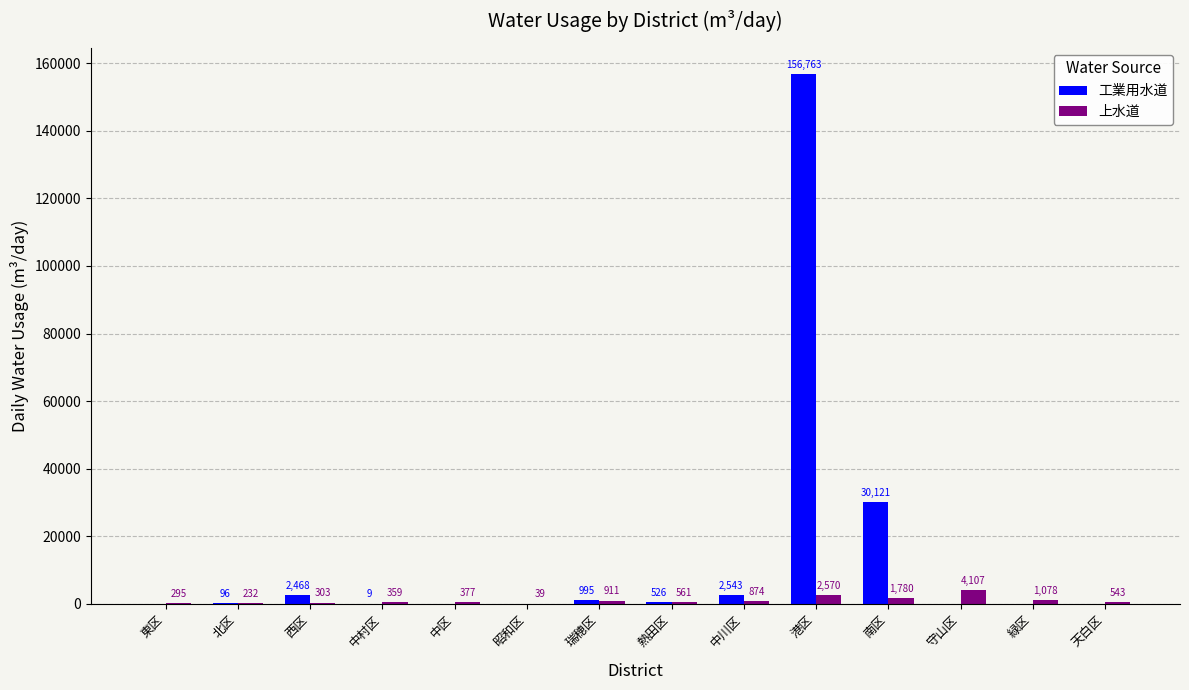

What is the maximum value shown in the chart?

156763